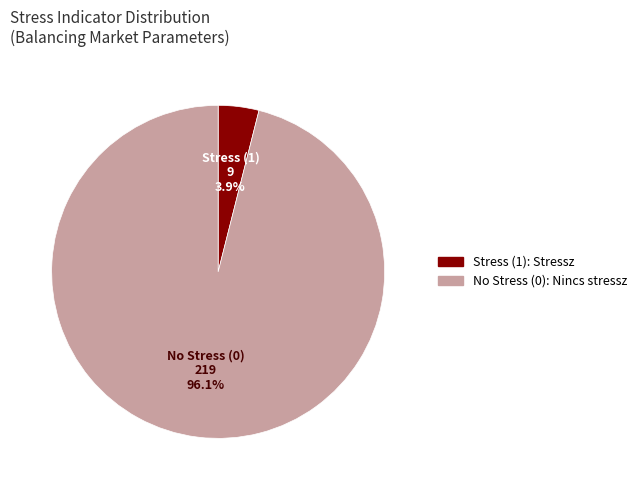

To the nearest percent, what is the average slice percentage?

50%